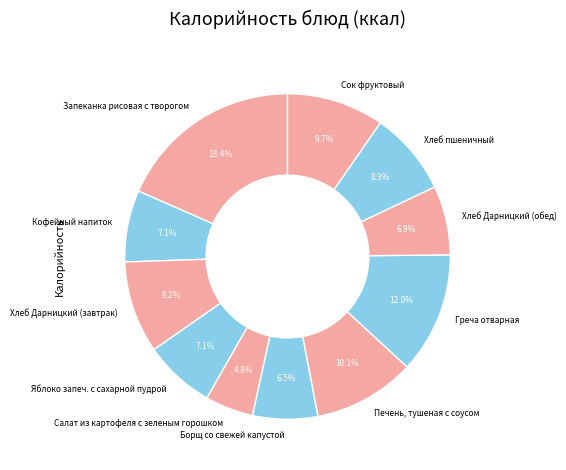

Which slice is the largest?

Запеканка рисовая с творогом